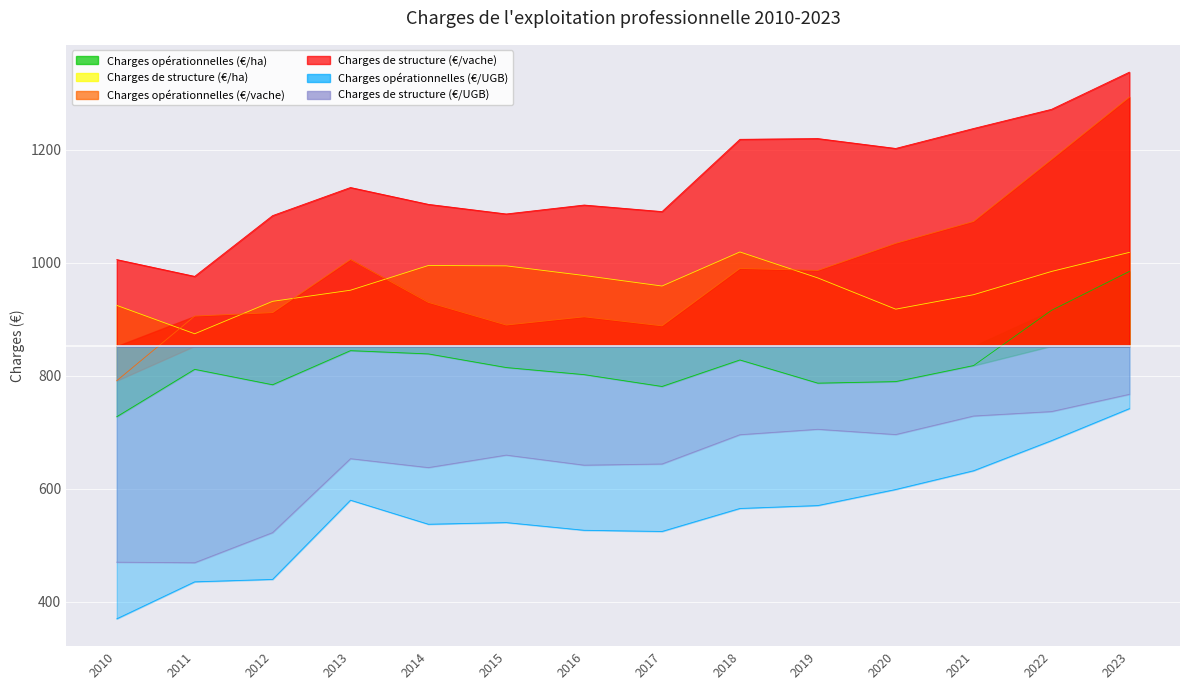

What are all the series names shown in the legend?

Charges opérationnelles (€/ha), Charges de structure (€/ha), Charges opérationnelles (€/vache), Charges de structure (€/vache), Charges opérationnelles (€/UGB), Charges de structure (€/UGB)